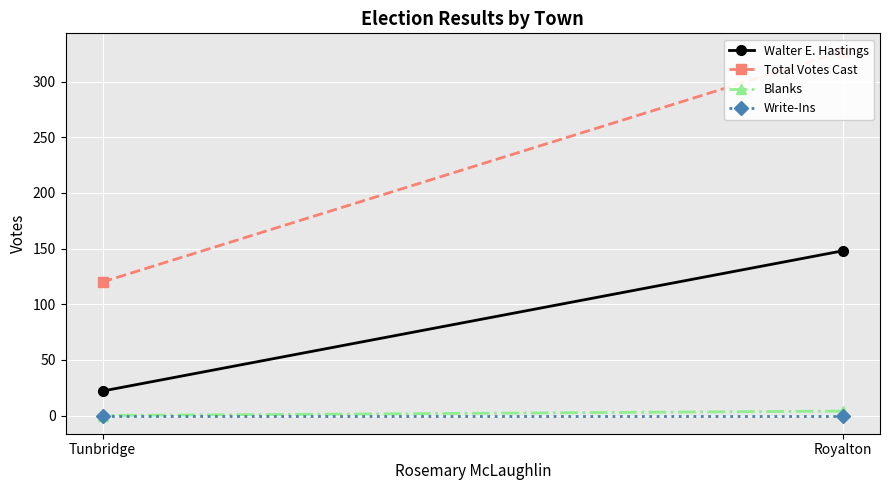

What is the approximate value of Blanks at Royalton?

4